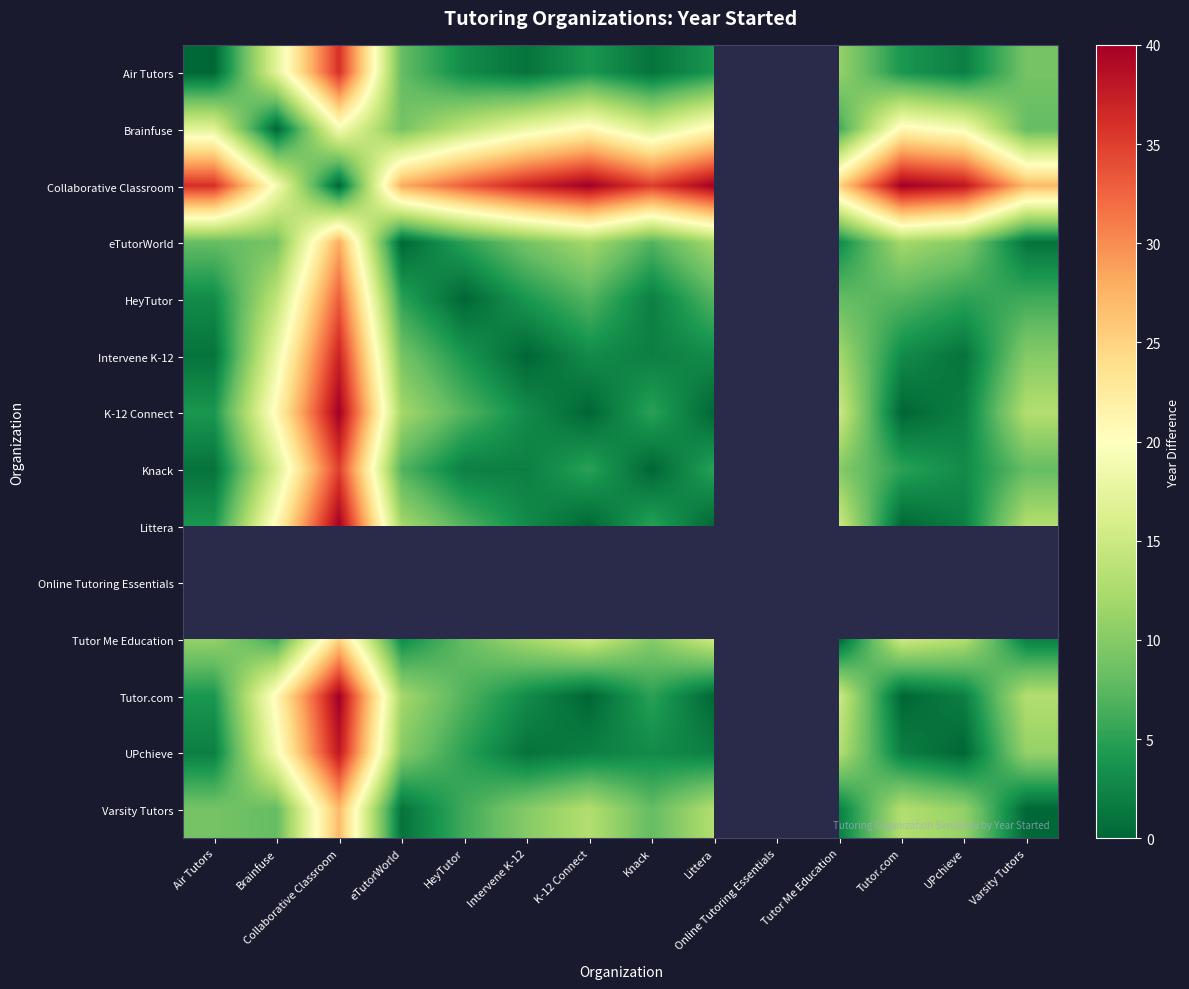

Rank the series by their maximum value, from lowest to highest.

Brainfuse, Tutor Me Education, Varsity Tutors, eTutorWorld, HeyTutor, Knack, Air Tutors, Intervene K-12, UPchieve, Collaborative Classroom, K-12 Connect, Littera, Online Tutoring Essentials, Tutor.com